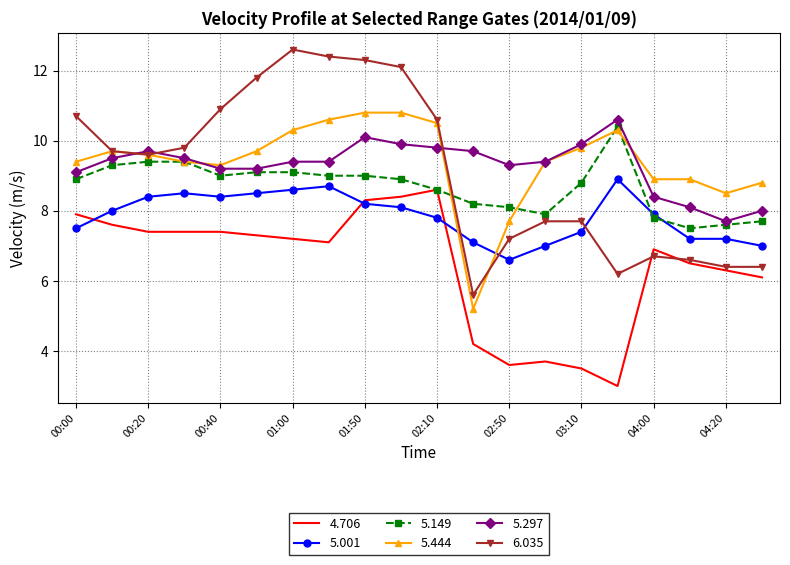

What is the maximum value for 6.035?

12.6